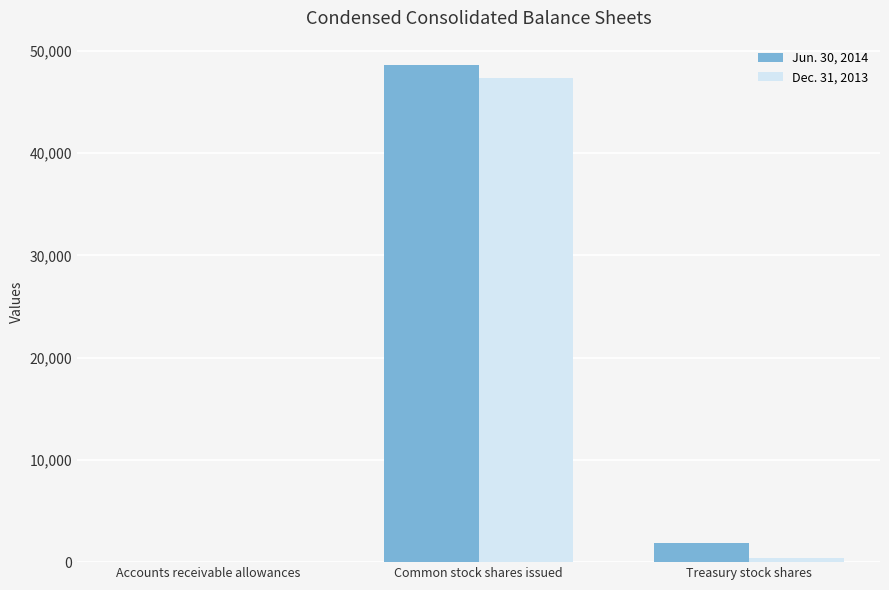

The value of Jun. 30, 2014 at Common stock shares issued is 48582.0. True or false?

True